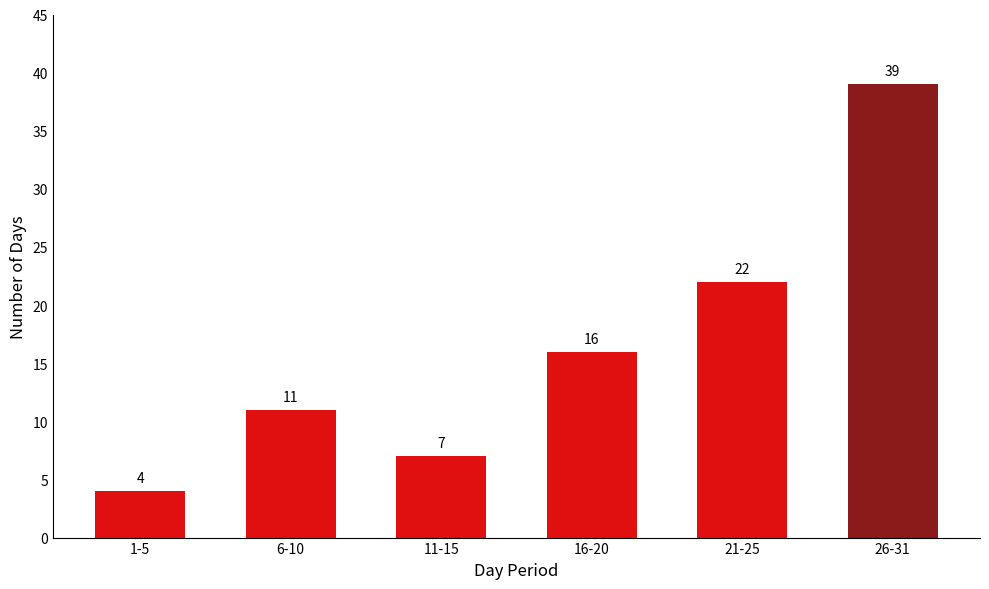

Where is the data nearest to the value 21?

21-25